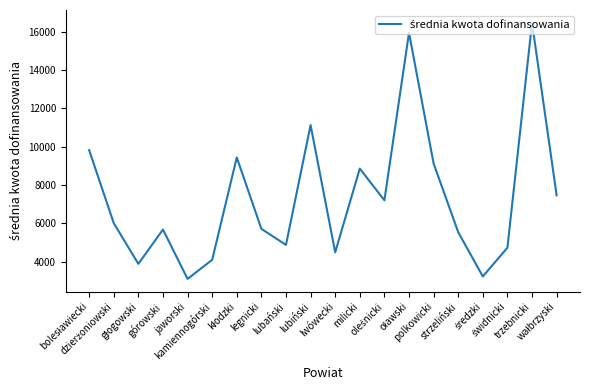

Read the value at górowski.

5681.3